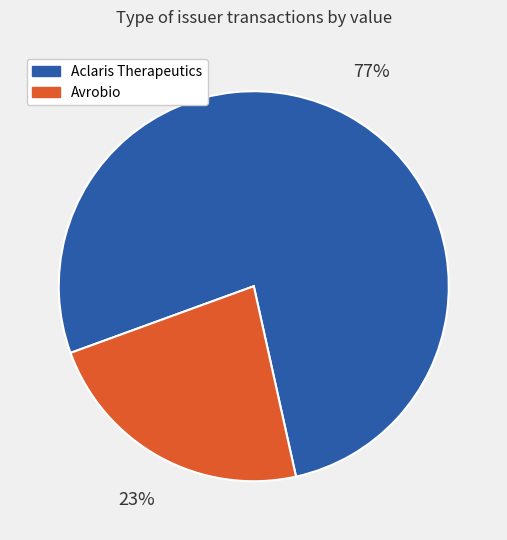

To the nearest percent, what is the difference between the largest and smallest slice percentages?

54%